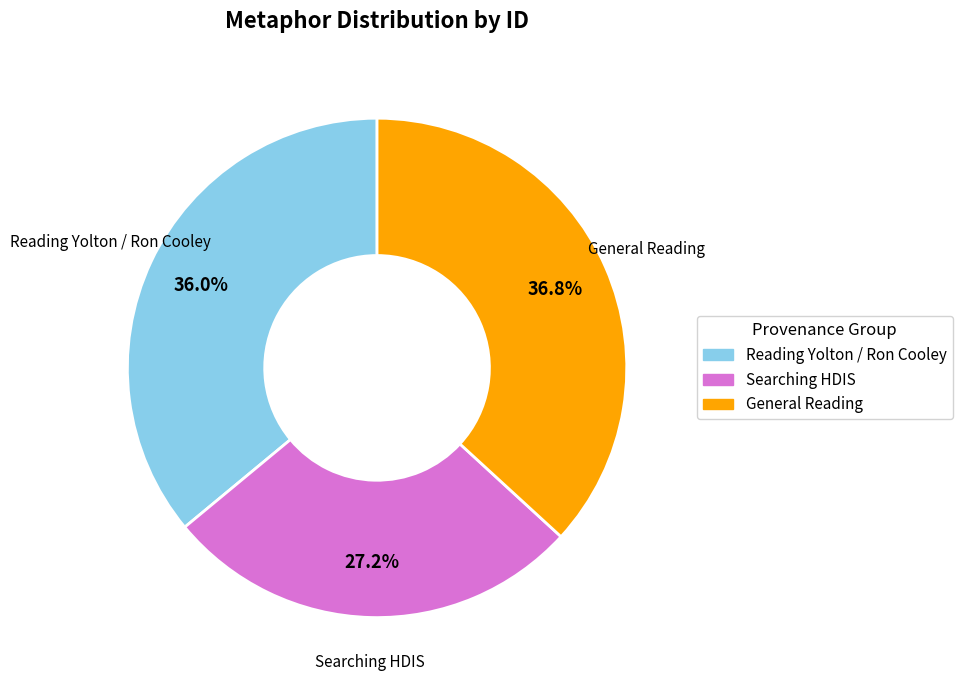

Is there a majority slice in this chart?

No